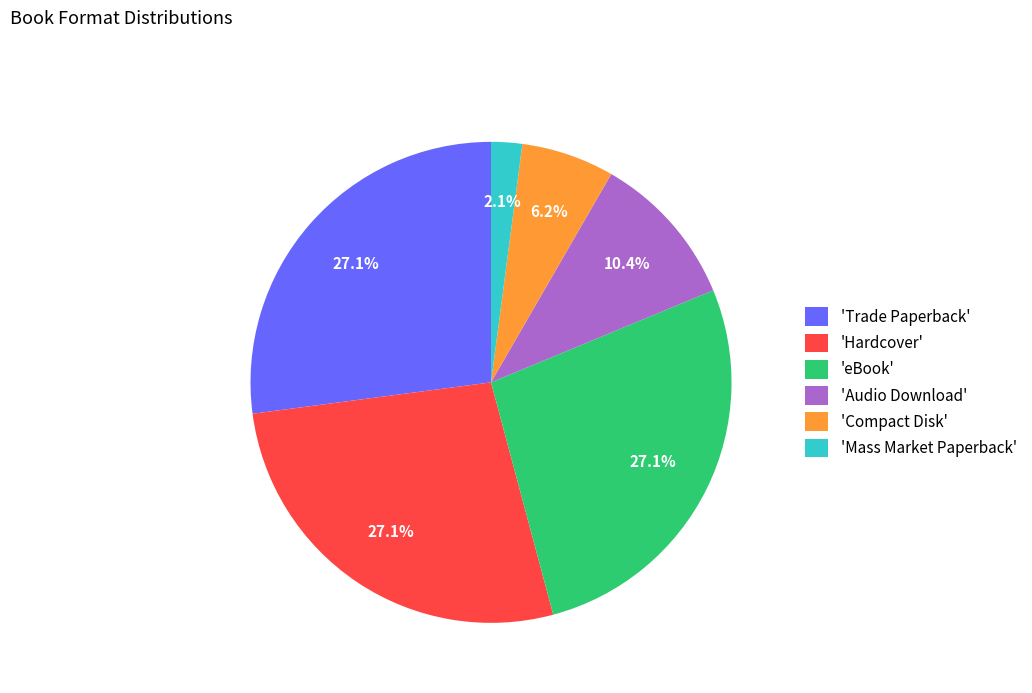

To the nearest percent, what is the difference between the largest and smallest slice percentages?

25%